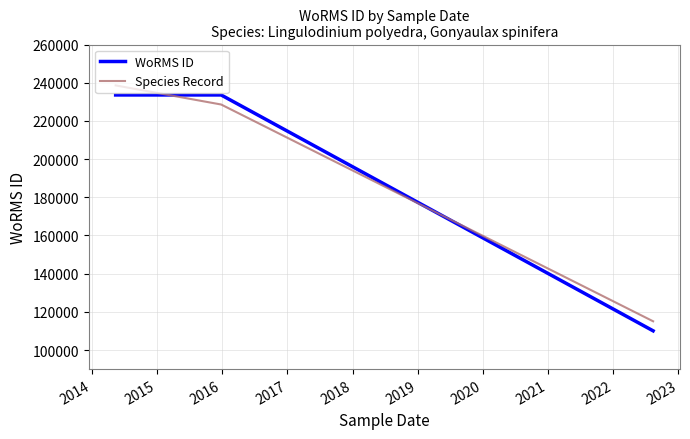

What is the average value of the Species Record series?

194075